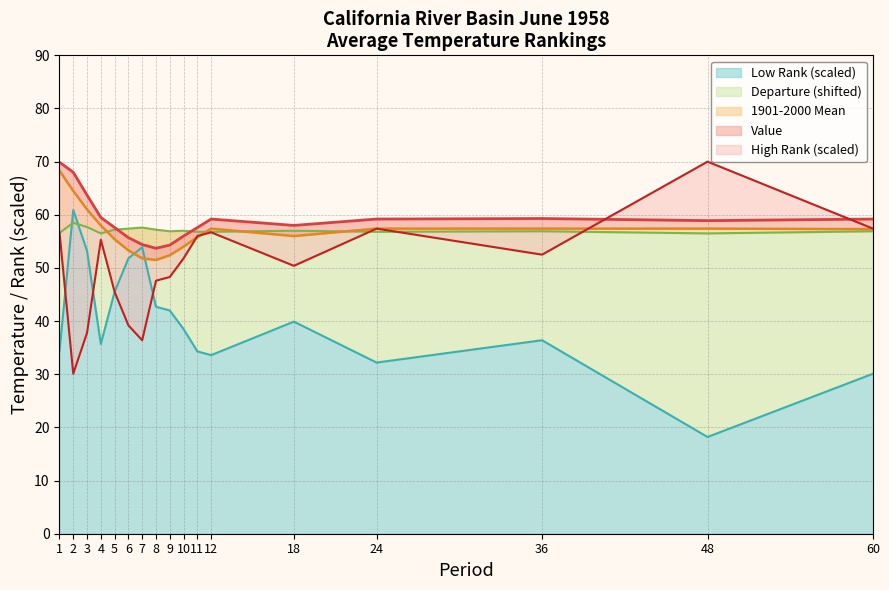

What is the value of the 1901-2000 Mean point at the 12th from the left?

57.4